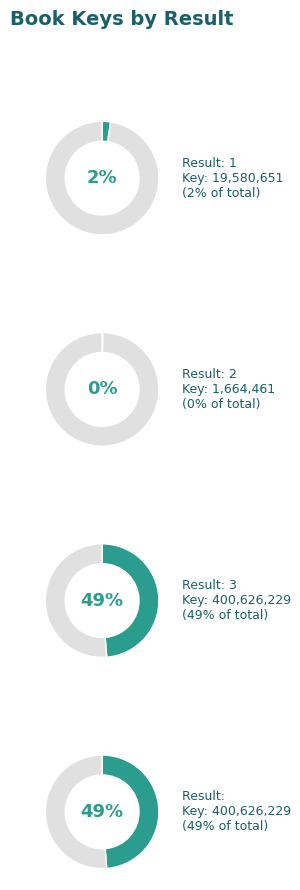

What is the change in value from 2 to 3?

+398961768